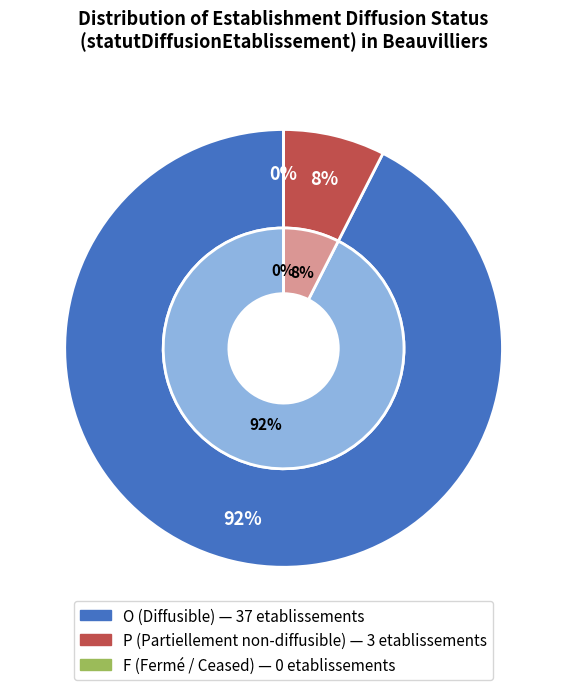

To the nearest percent, what is the average slice percentage?

33%